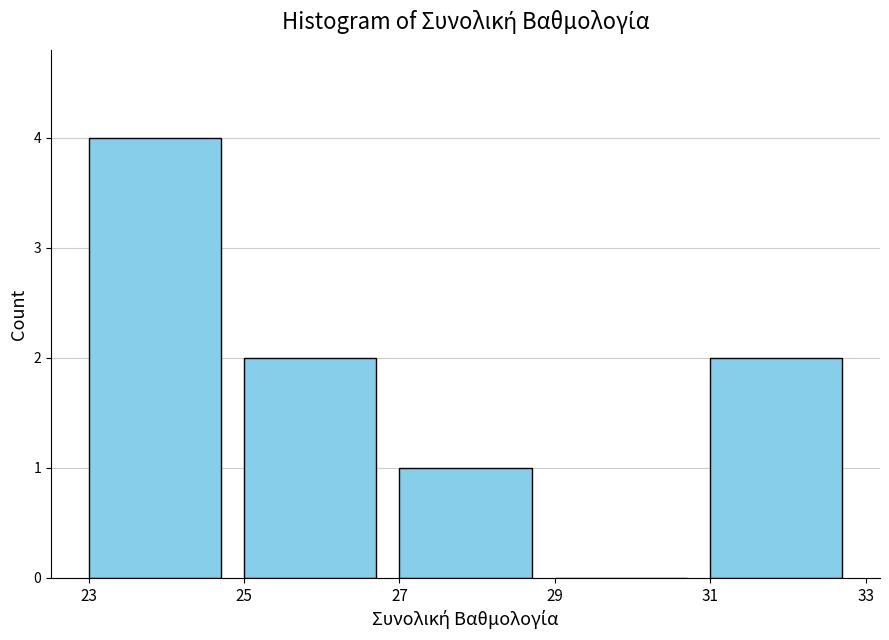

Reading left to right, transcribe this chart: for each bar, give the range it covers on the x-axis and its height. The values are not printed on the chart, so give them approximately, as read against the axis.

23 to 25: 4
25 to 27: 2
27 to 29: 1
29 to 31: 0
31 to 33: 2